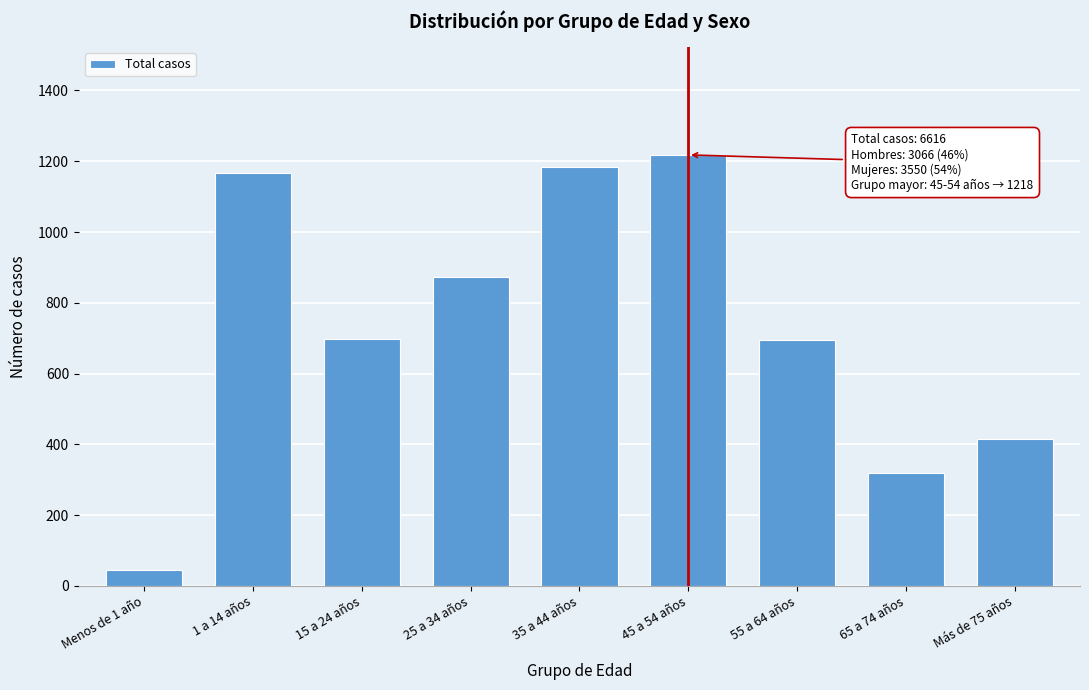

Which category has the highest value across all series?

45 a 54 años